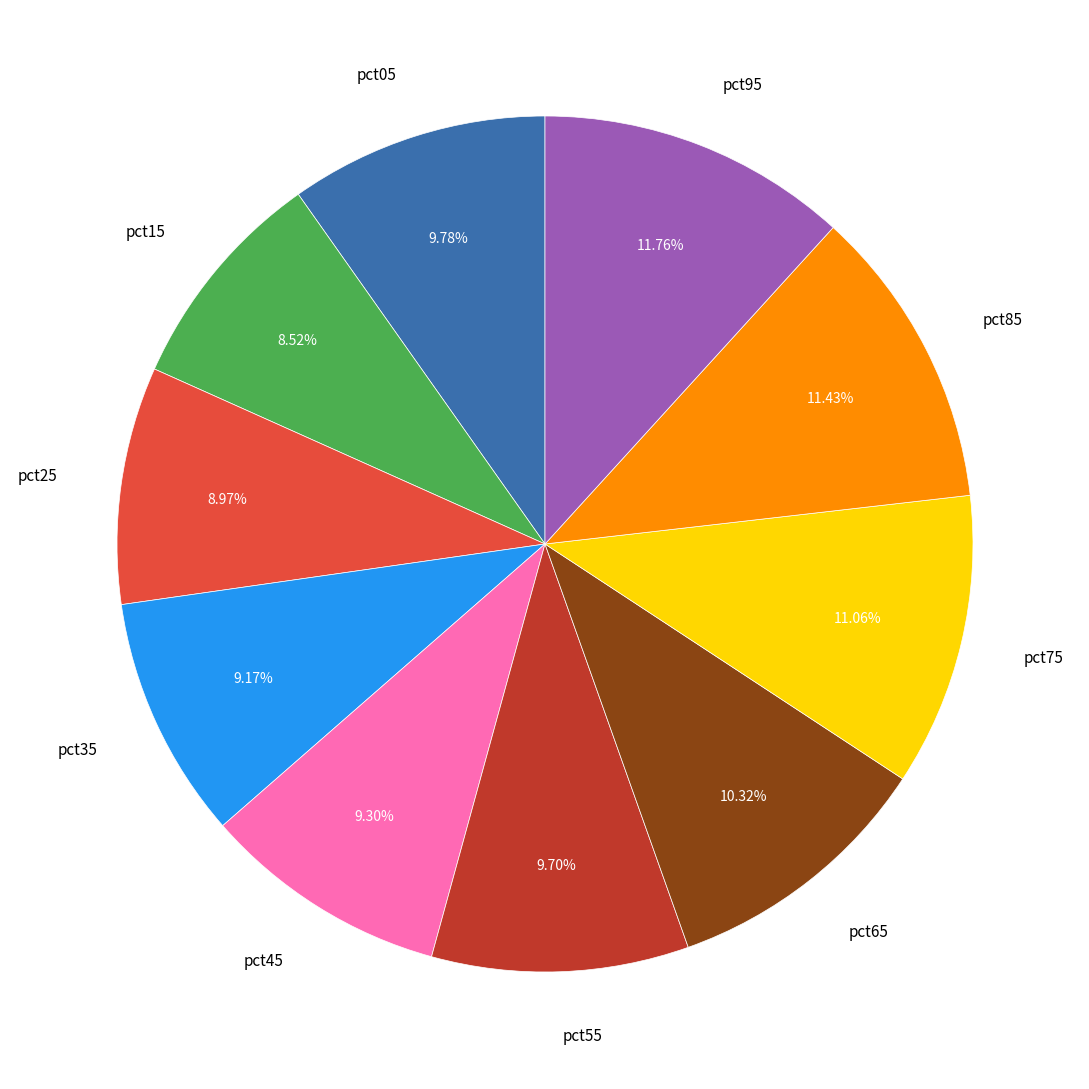

Is it true that pct45 is 9% of the pie?

True